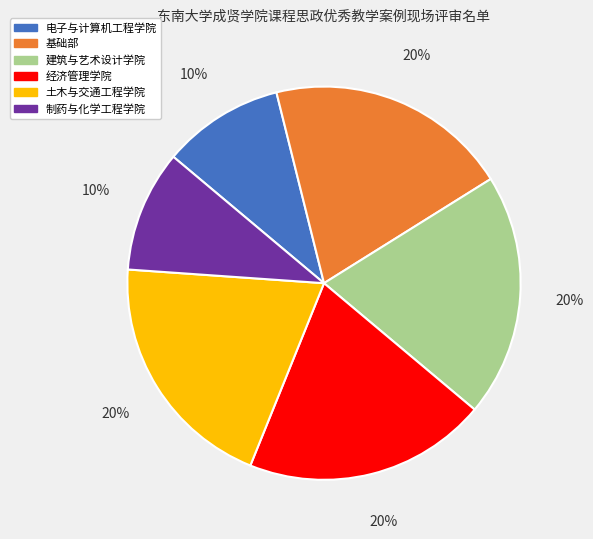

Is 建筑与艺术设计学院 the majority of the pie?

No